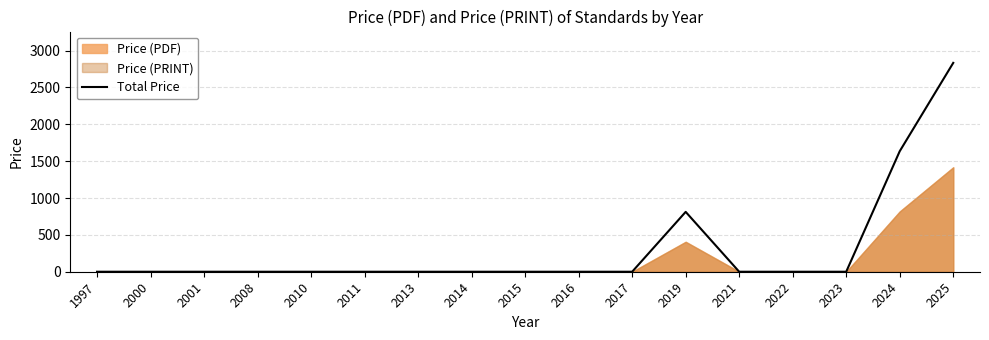

Reading right to left, list all the values displayed in this chart.

2025=2832.9	2024=1634.9	2023=0.0	2022=0.0	2021=0.0	2019=812.0	2017=0.0	2016=0.0	2015=0.0	2014=0.0	2013=0.0	2011=0.0	2010=0.0	2008=0.0	2001=0.0	2000=0.0	1997=0.0